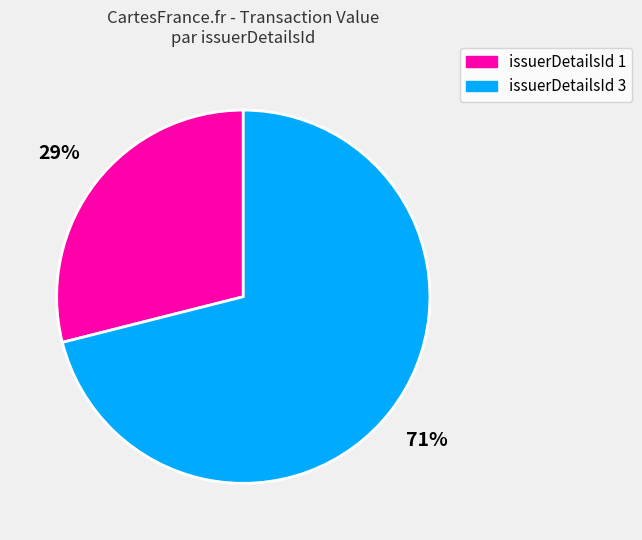

How many segments does this pie chart have?

2